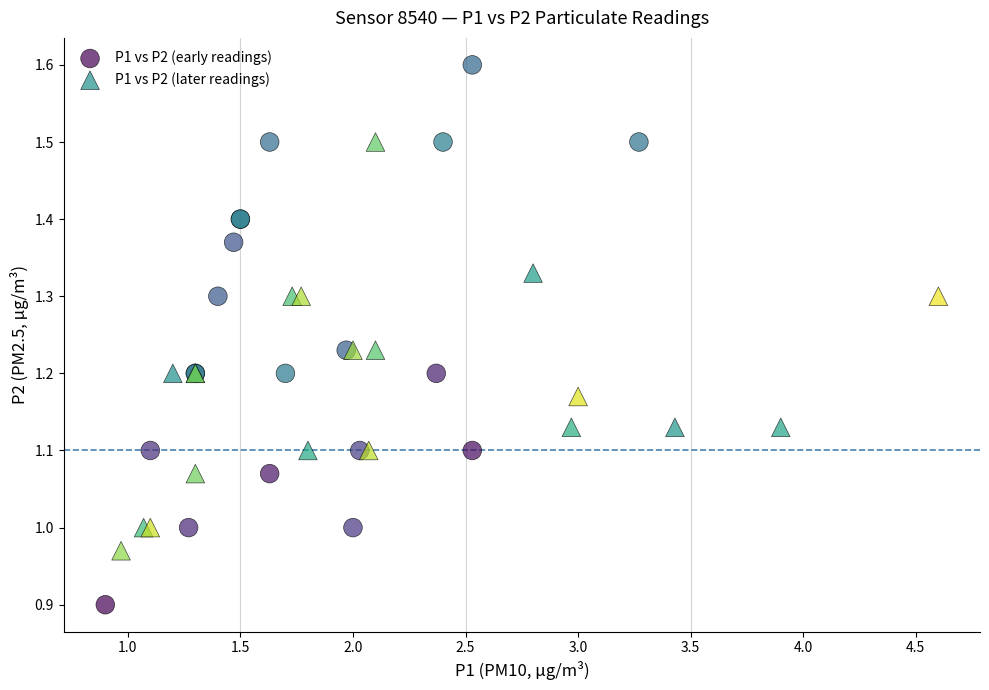

Which series has the largest Y range (max minus min)?

P1 vs P2 (early readings)